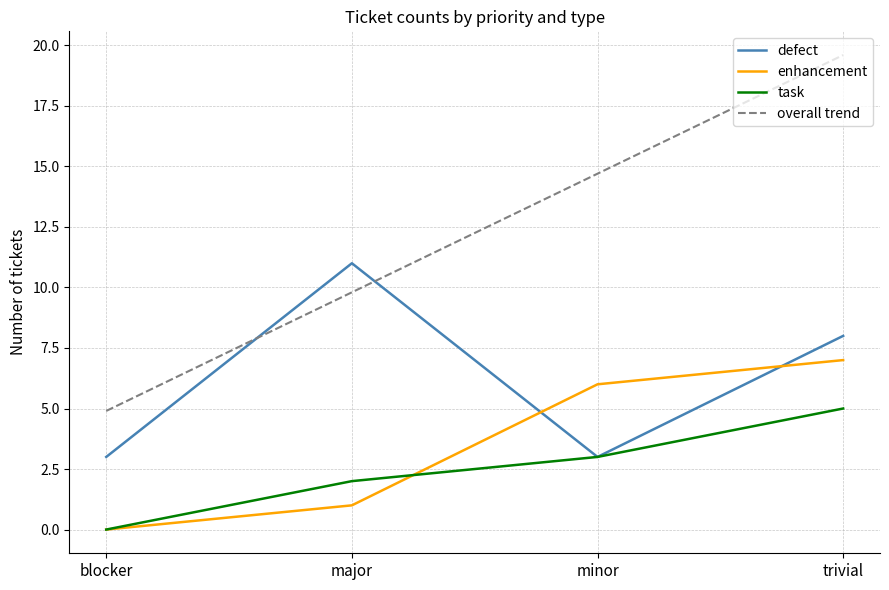

Which category has the lowest value across all series?

blocker